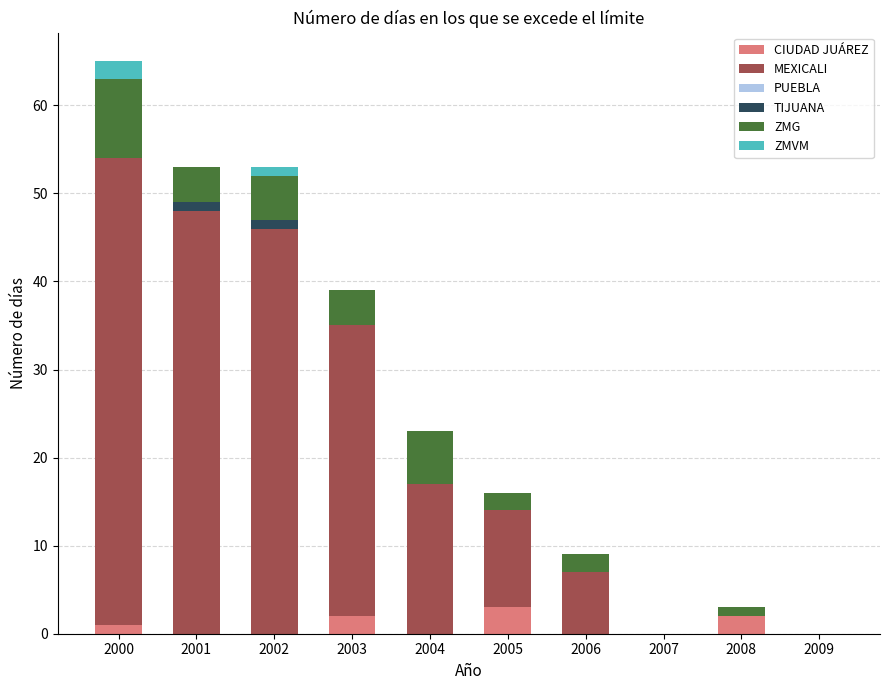

What is the highest value of the CIUDAD JUÁREZ series?

3